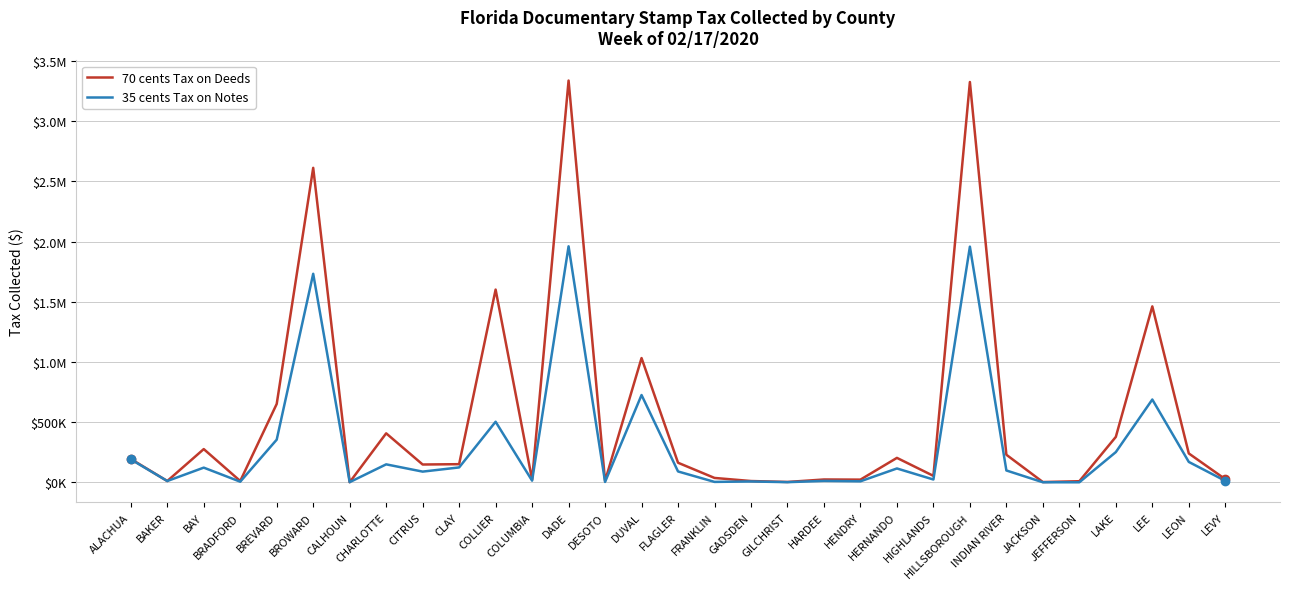

Does the chart display data point markers on the line(s)?

No